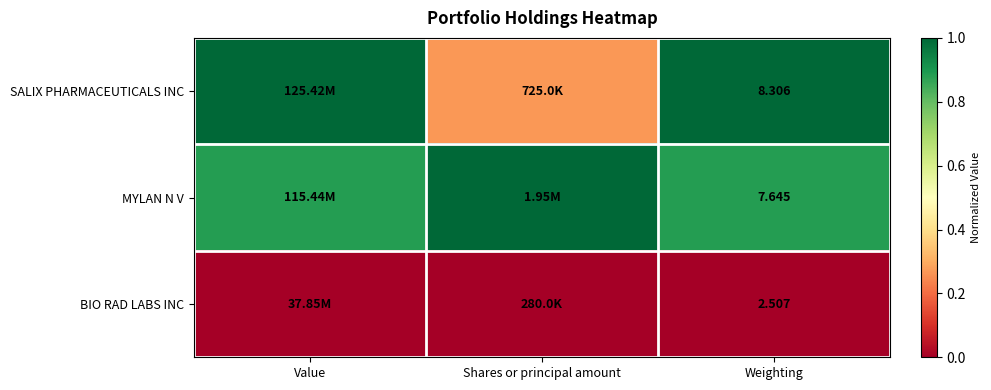

What is the difference between the highest and lowest values at Weighting?

5.8